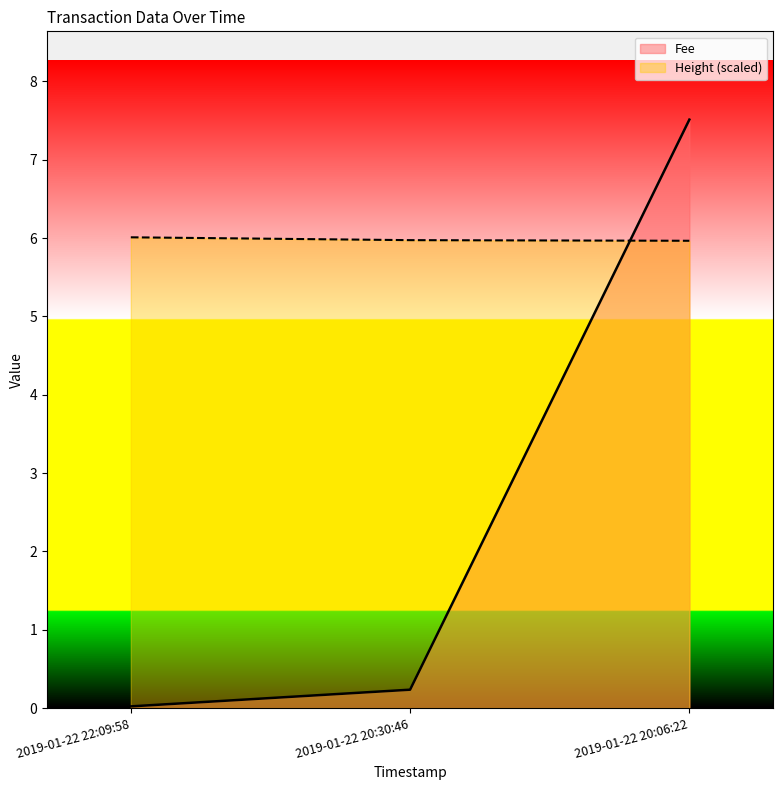

The value of Fee at 2019-01-22 22:09:58 is 0.0. True or false?

True